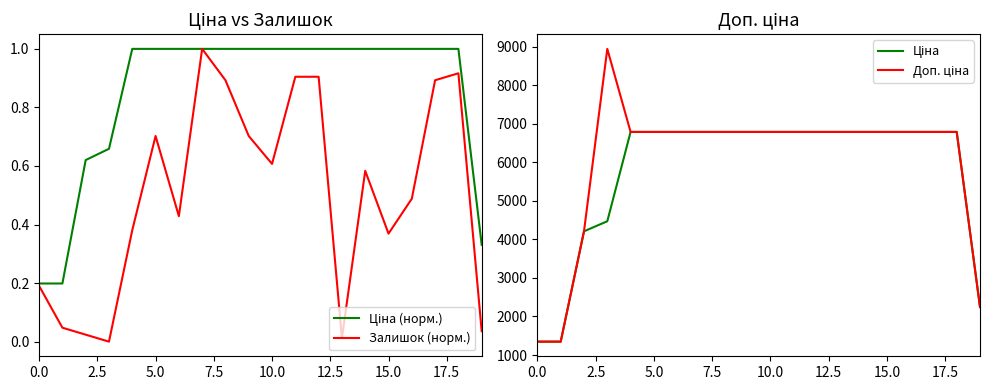

What is the sum of the Залишок (норм.) values at 18 and 19?

1.0